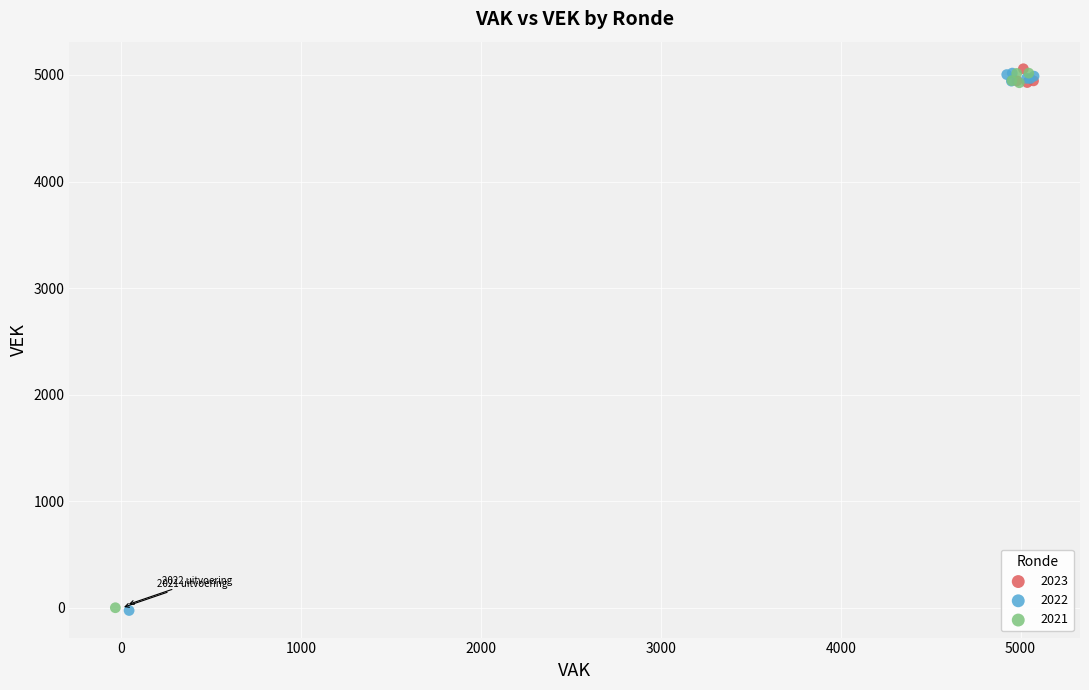

What are all the series names shown in the legend?

2023, 2022, 2021